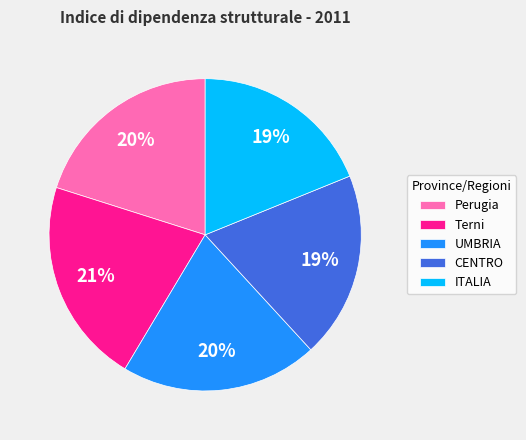

Does any single category account for the majority?

No